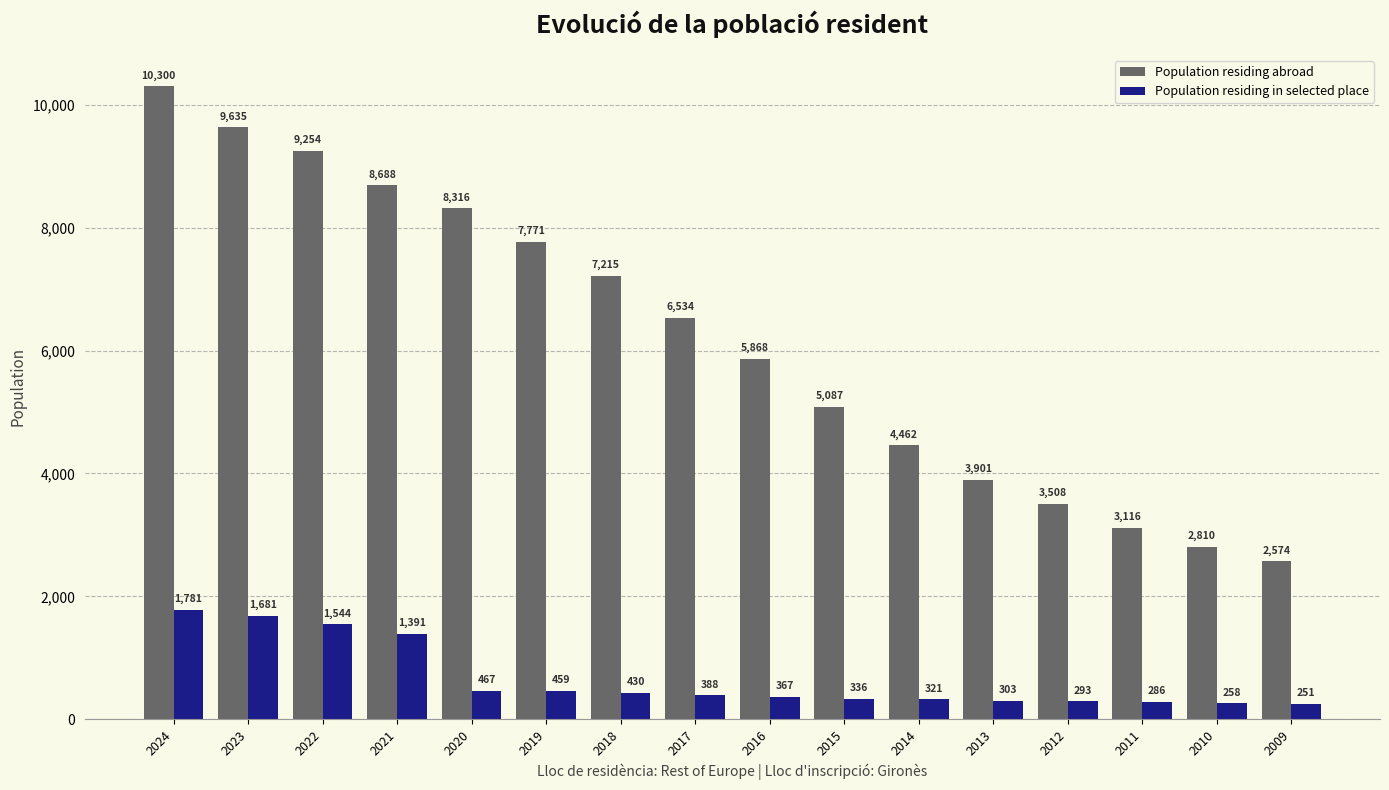

Rank the series at 2017 from lowest to highest value.

Population residing in selected place, Population residing abroad